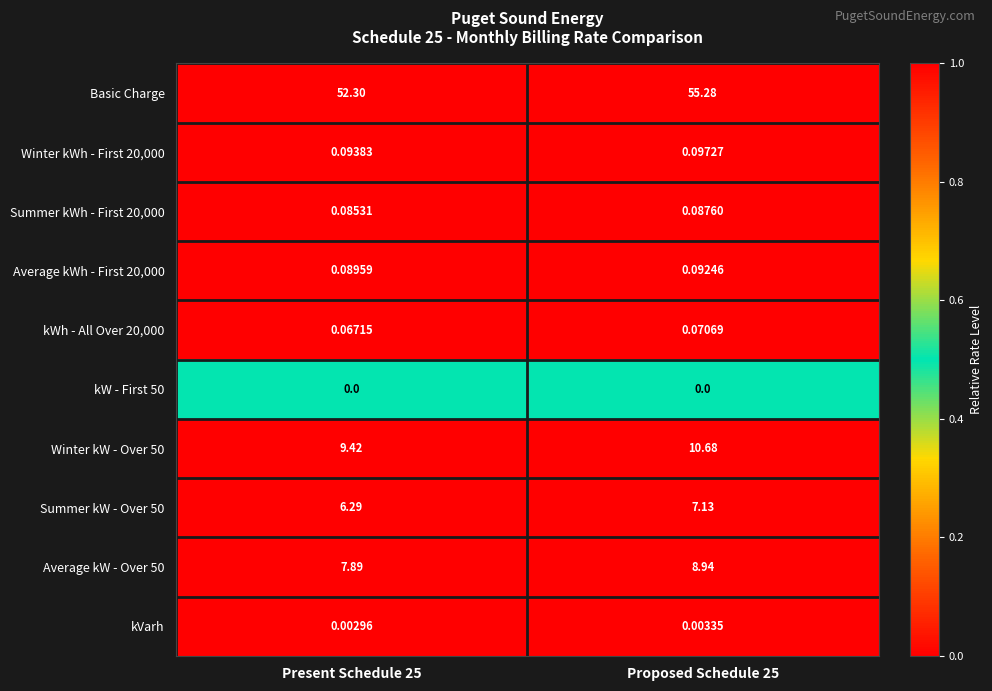

How many categories are shown in the chart?

2